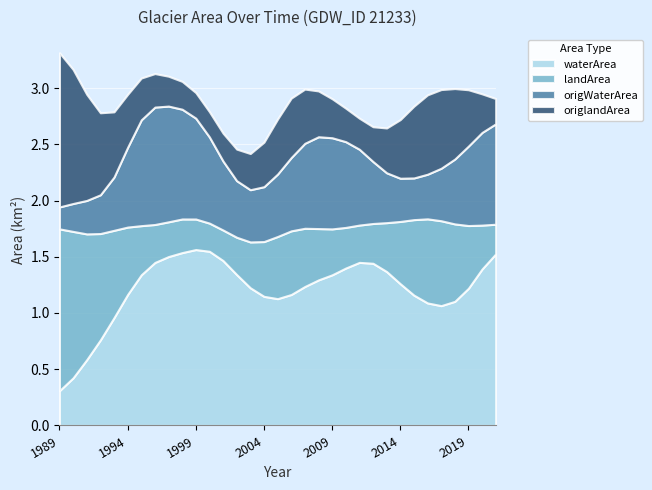

What is the average value of the waterArea series?

1.2